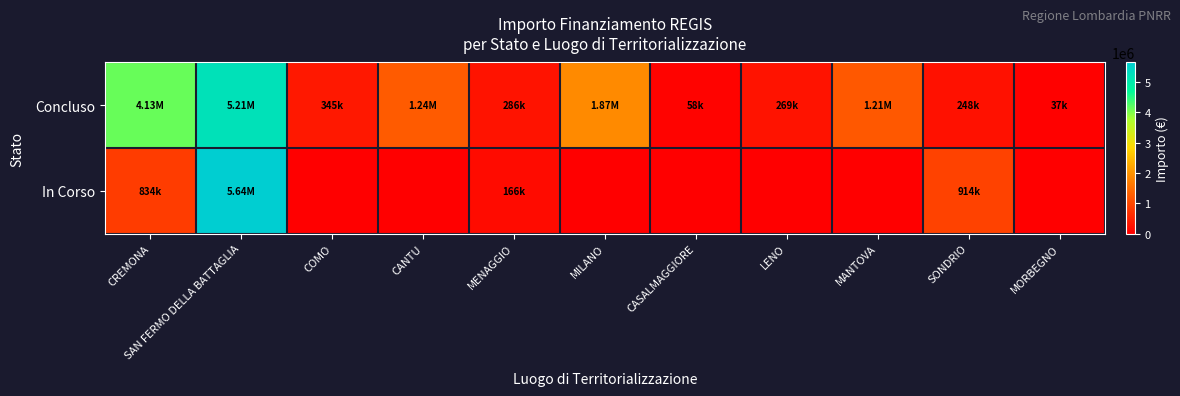

At how many categories does at least one series exceed 1540912?

3